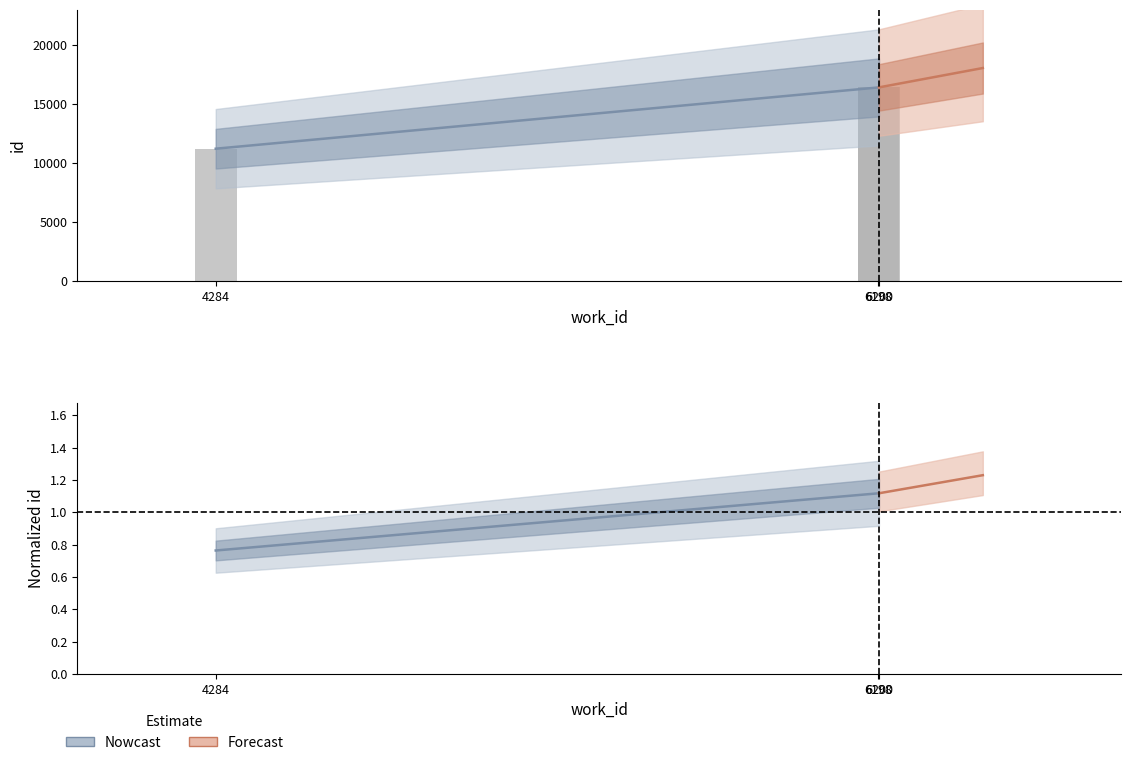

Rank the categories by value from lowest to highest.

4284, 6198, 6200